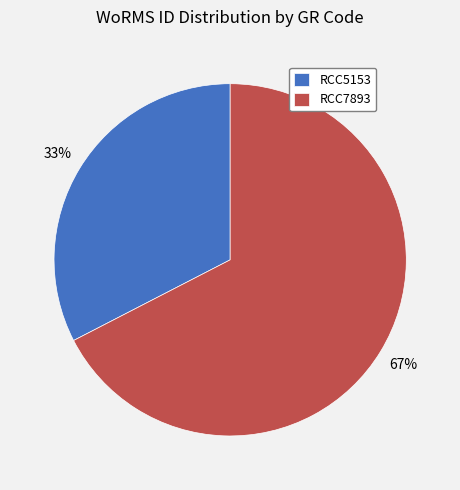

Which category has the biggest portion of the pie?

RCC7893